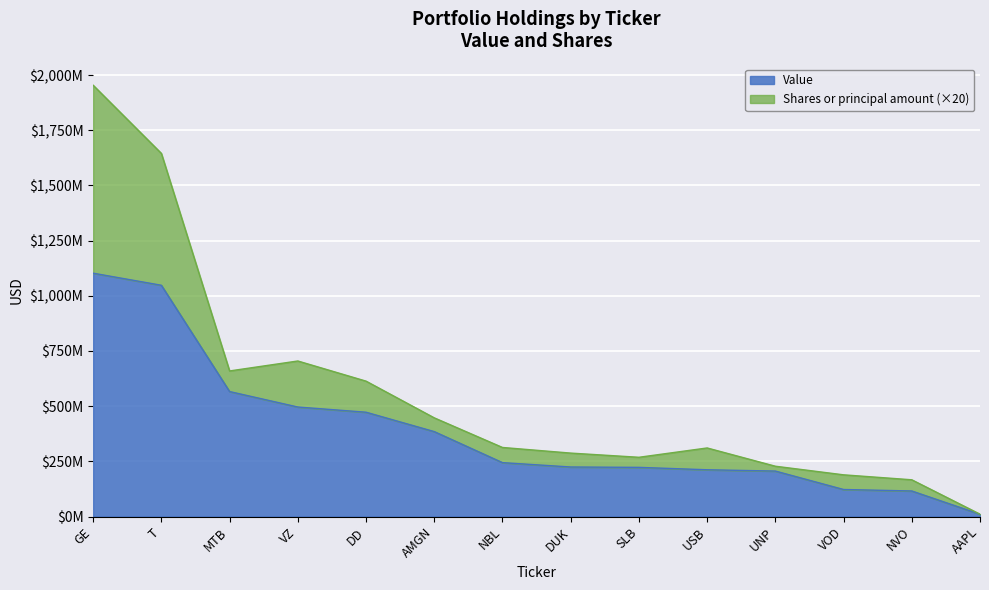

Which has a higher value, DUK or UNP?

DUK